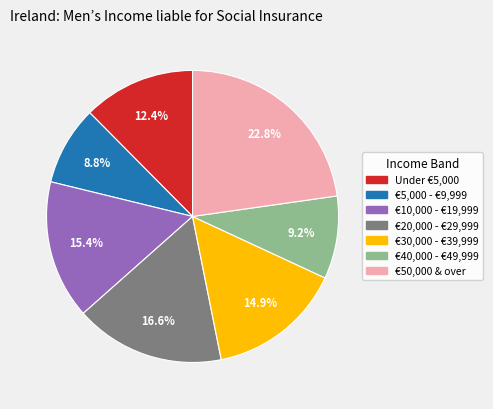

Approximately how many times larger is the value at €30,000 - €39,999 compared to Under €5,000?

1.2